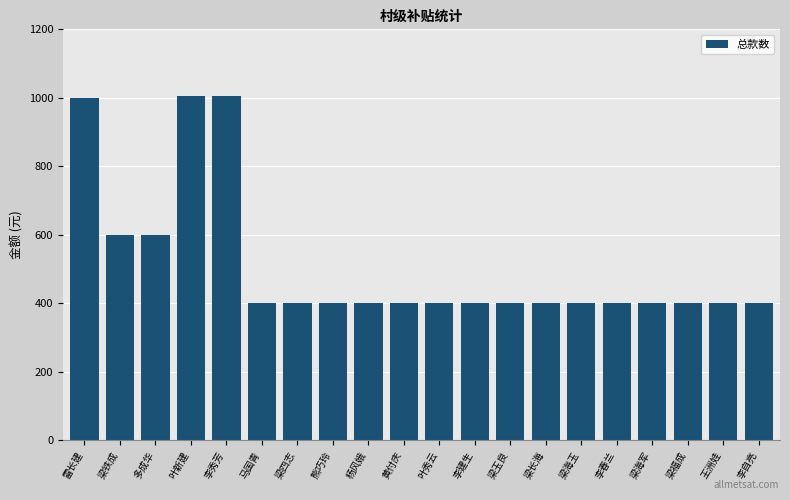

What is the sum of all values?

10210